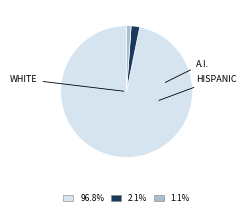

Is there any slice that represents more than half of the pie?

Yes